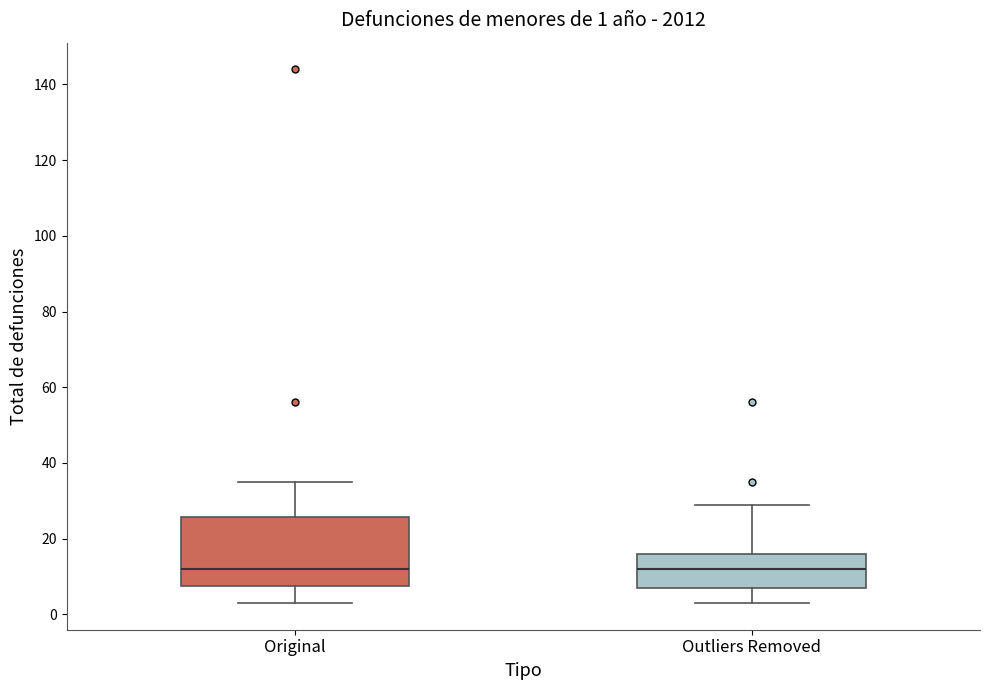

Which box is the tallest, from its lower edge to its upper edge?

Original